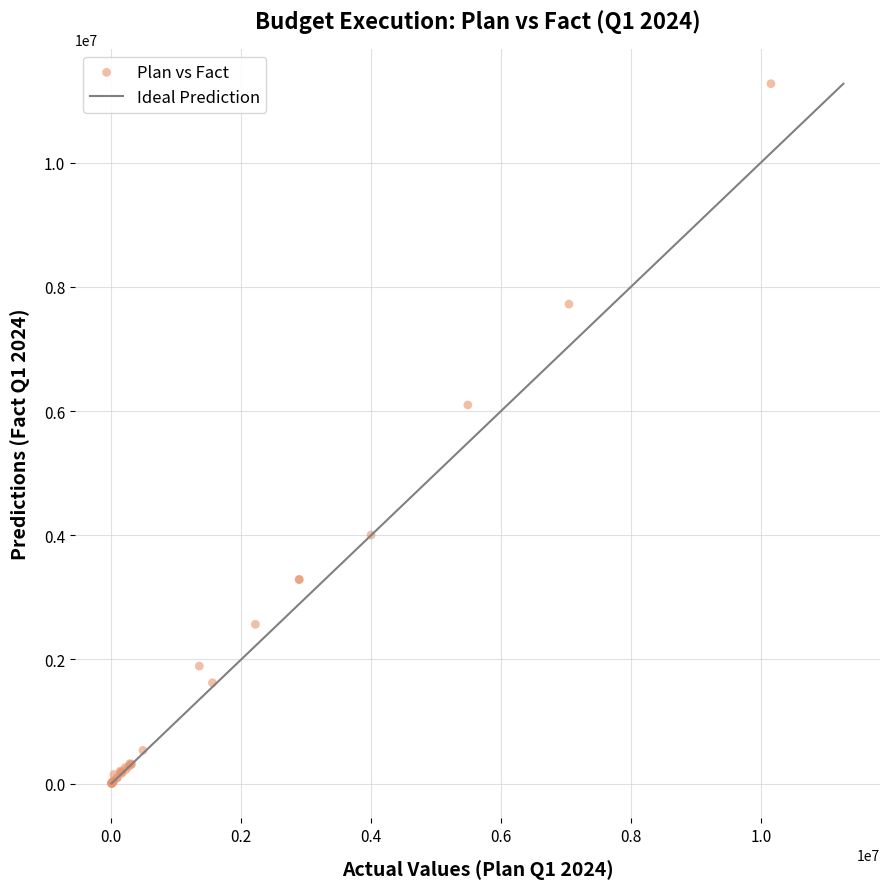

What Y value in the scatter plot is closest to 5637091?

6097766.6